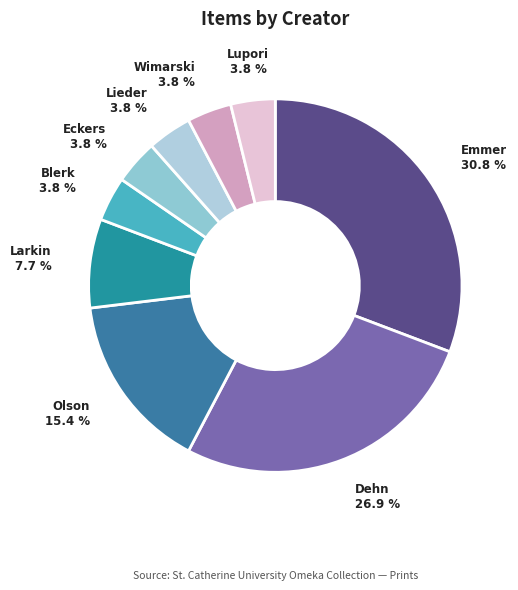

How many segments does this pie chart have?

9